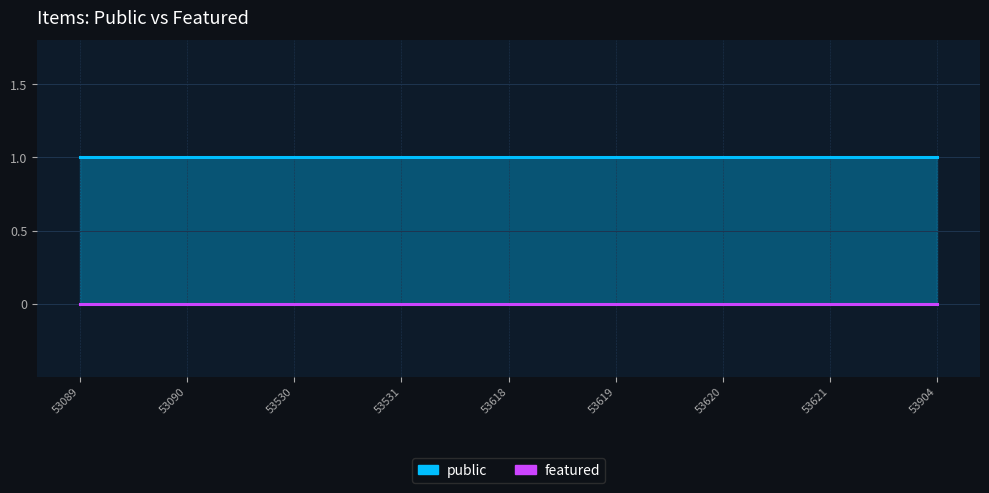

Which has a higher value, 53531 or 53619?

53531